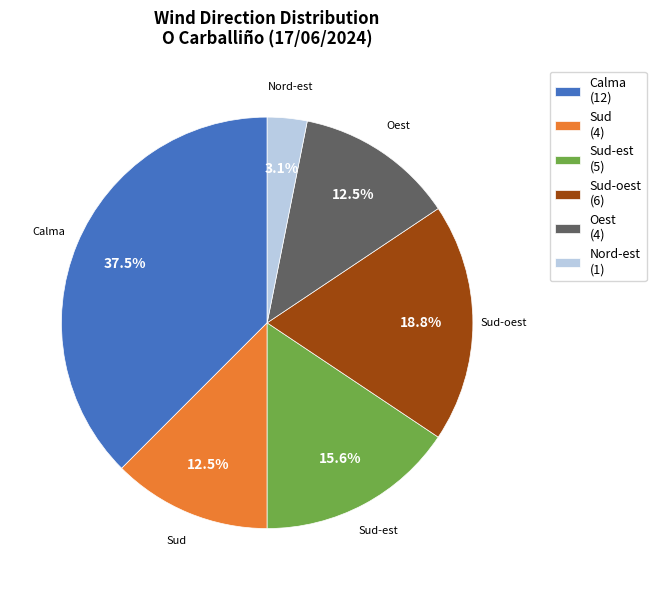

Which has a higher value, Calma (12) or Sud-oest (6)?

Calma (12)